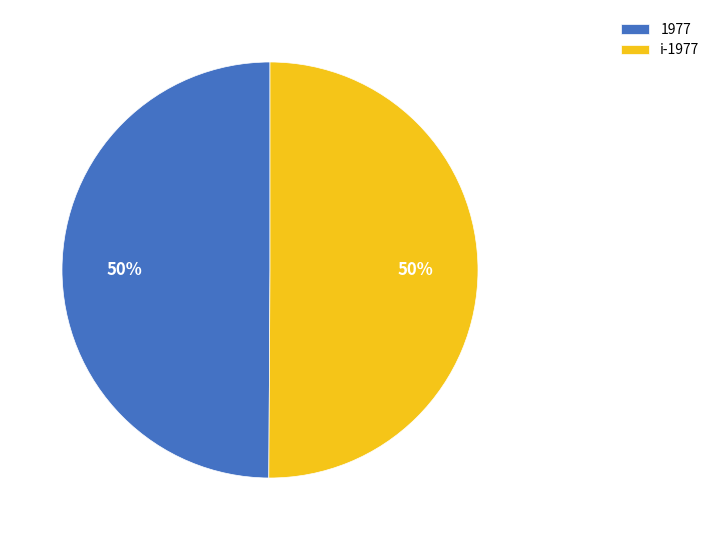

To the nearest percent, what is the average slice percentage?

50%